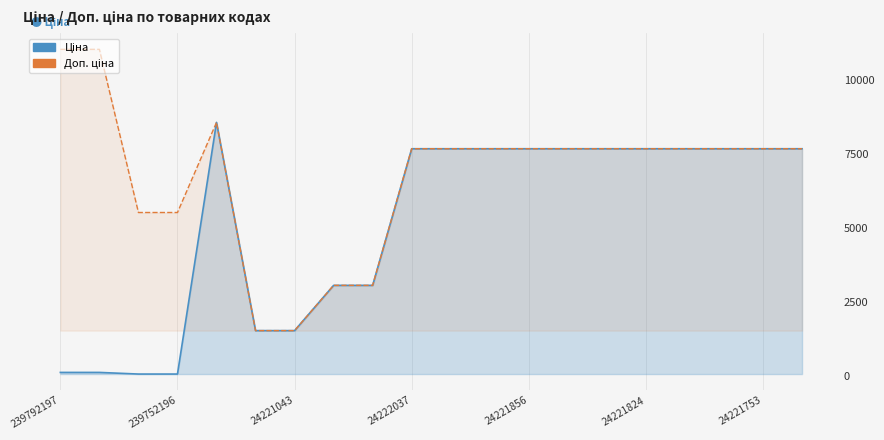

Reading right to left, list all the values displayed in this chart.

Ціна: 7688.0	7688.0	7688.0	7688.0	7688.0	7688.0	7688.0	7688.0	7688.0	7688.0	7688.0	3059.7	3059.7	1526.8	1526.8	8581.1	55.3	55.3	110.5	110.5
Доп. ціна: 7688.0	7688.0	7688.0	7688.0	7688.0	7688.0	7688.0	7688.0	7688.0	7688.0	7688.0	3060.0	3060.0	1527.0	1527.0	8581.1	5528.0	5528.0	11055.0	11055.0